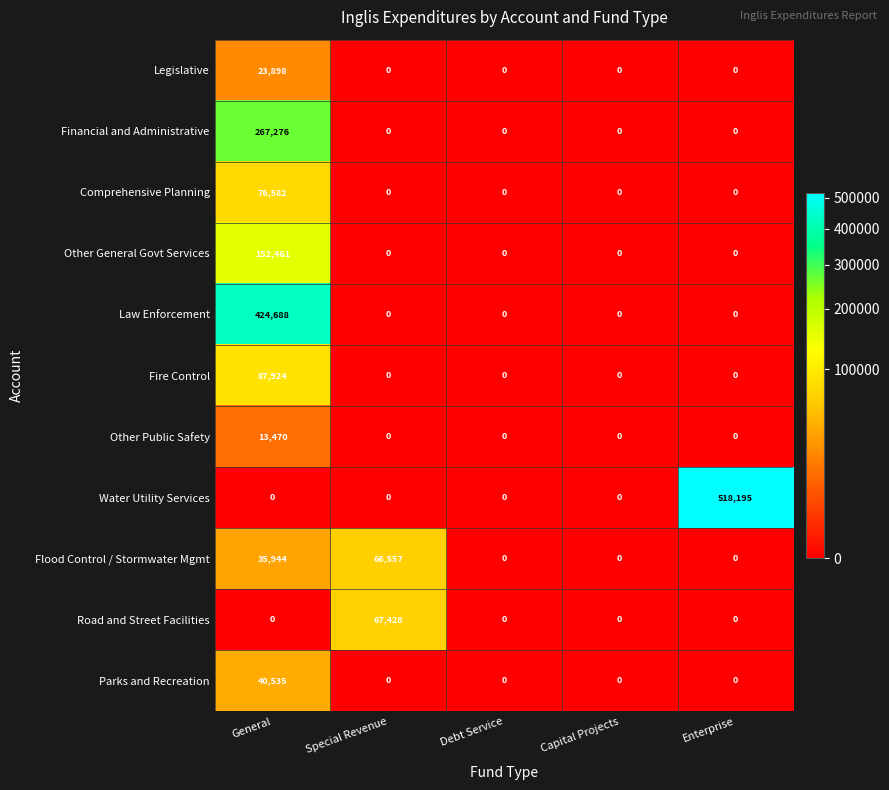

Which category has the highest value across all series?

Enterprise